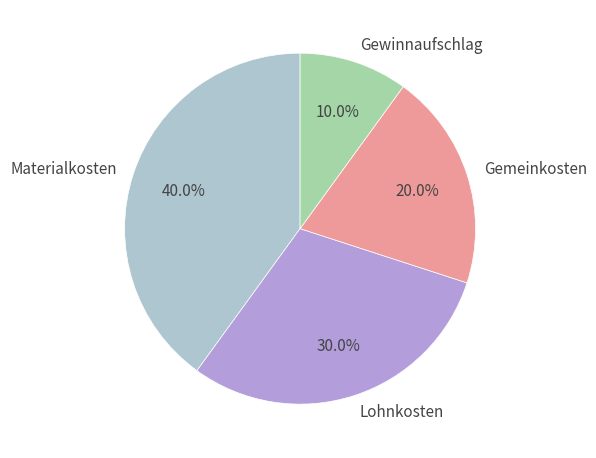

Is it true that Gemeinkosten is 7% of the pie?

False